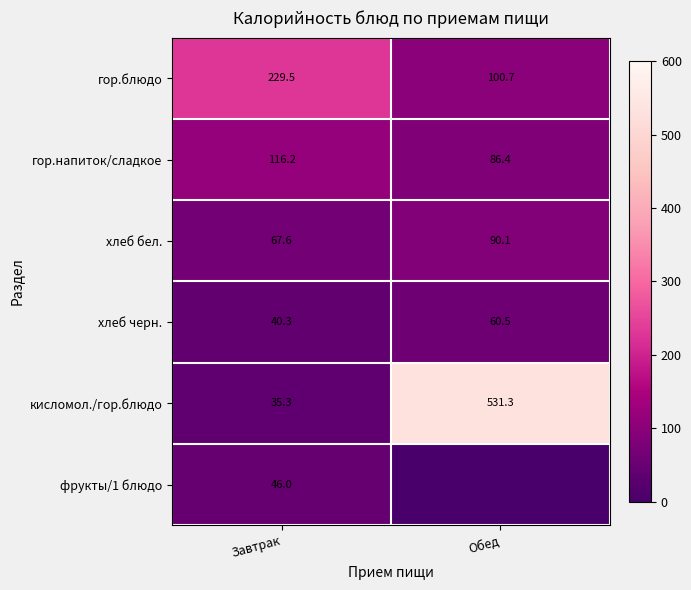

What is the average value of the кисломол./гор.блюдо series?

283.3